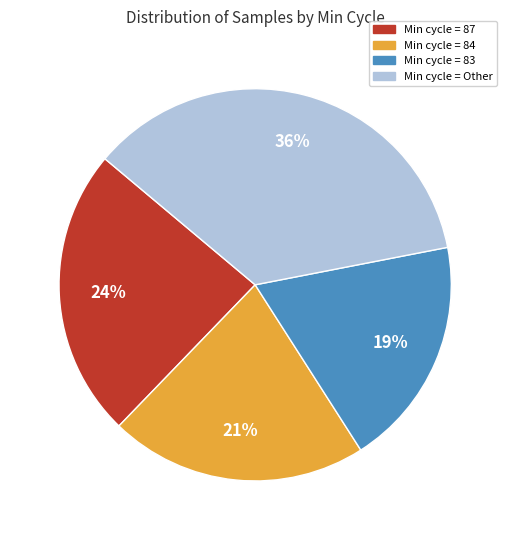

Is there any slice that represents more than half of the pie?

No